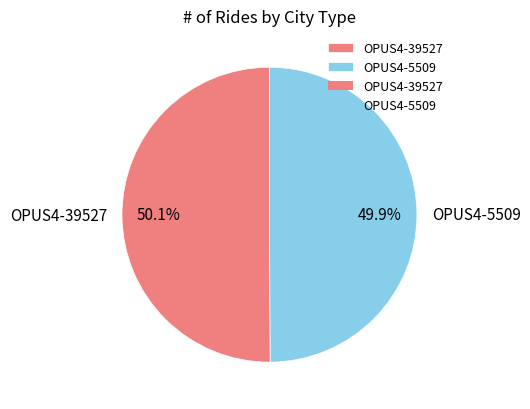

To the nearest percent, what percentage of the pie is OPUS4-5509?

50%